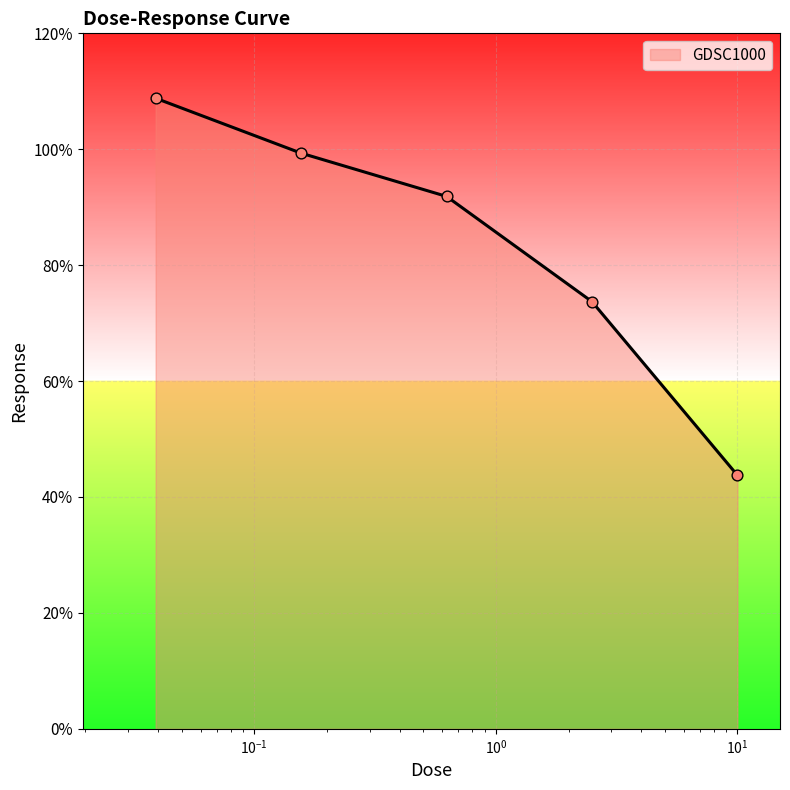

What is the maximum value shown in the chart?

108.8